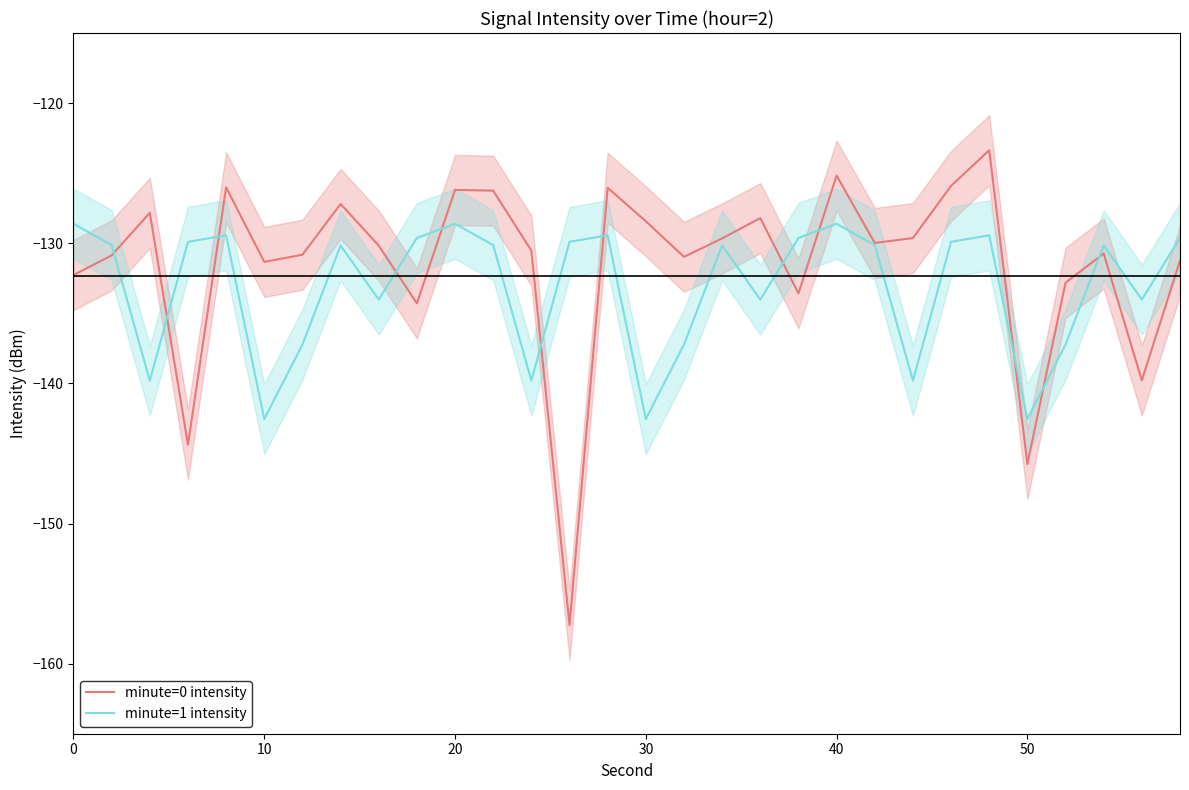

After their last crossing, which series has the higher values: minute=0 intensity or minute=1 intensity?

minute=1 intensity